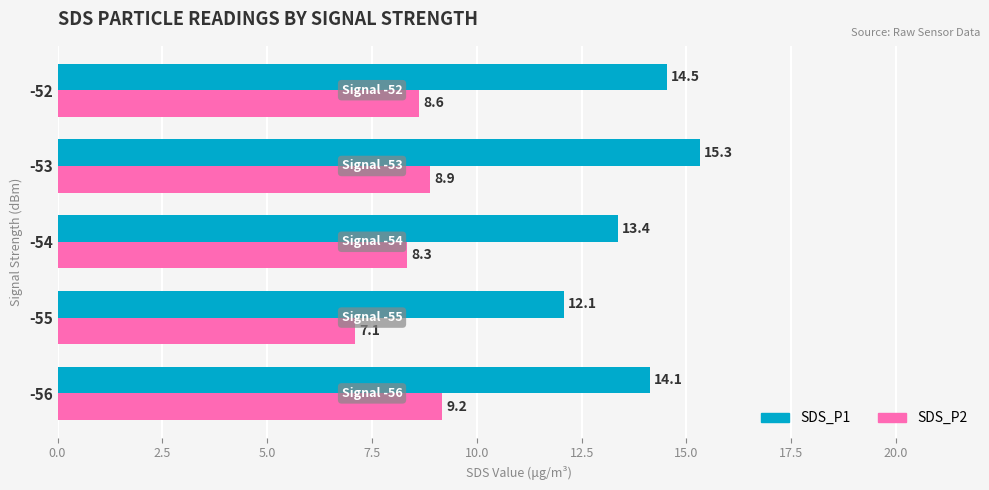

What is the highest value of the SDS_P2 series?

9.2